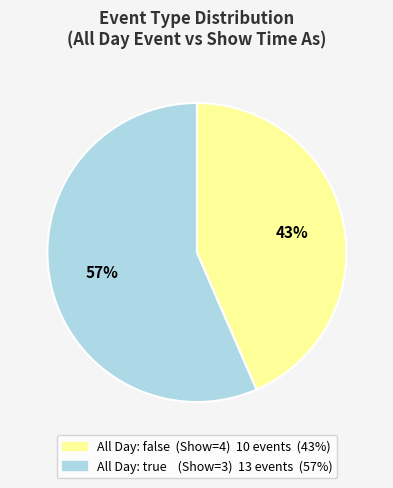

Is there a majority slice in this chart?

Yes